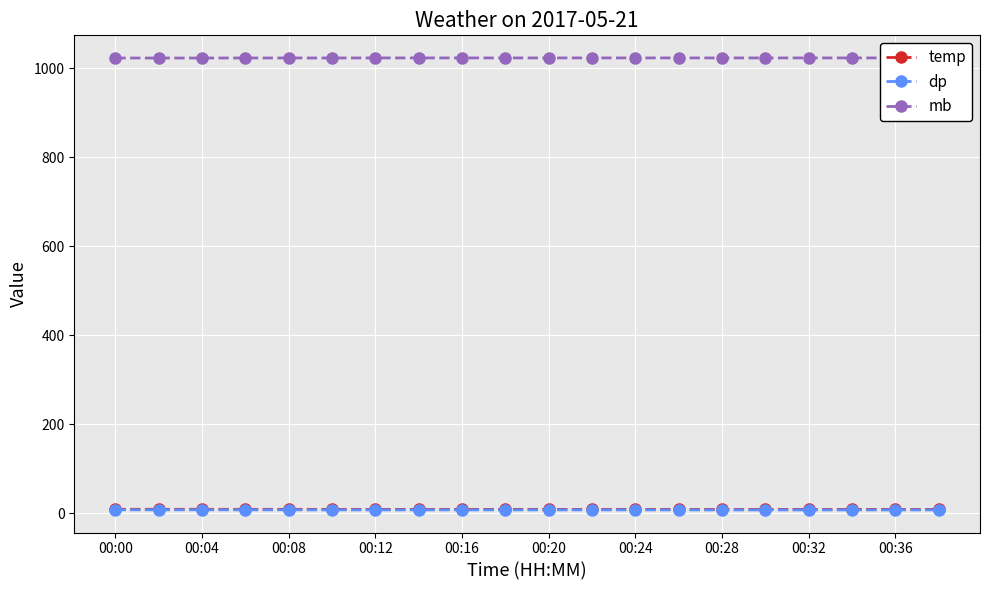

Where is mb nearest to the value 1022?

00:00